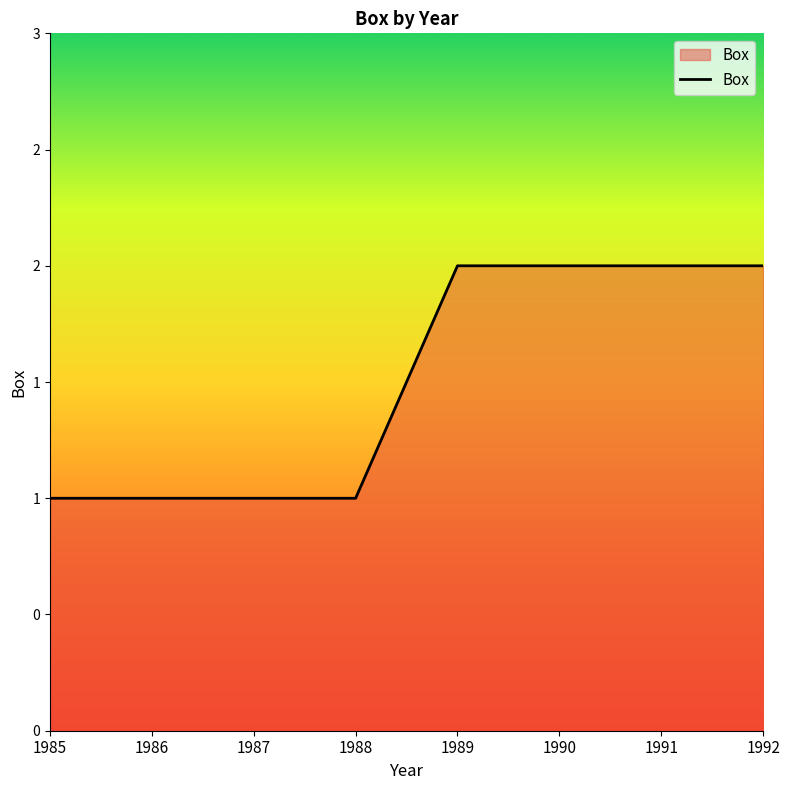

Is it true that the value at 1987 is 1?

True